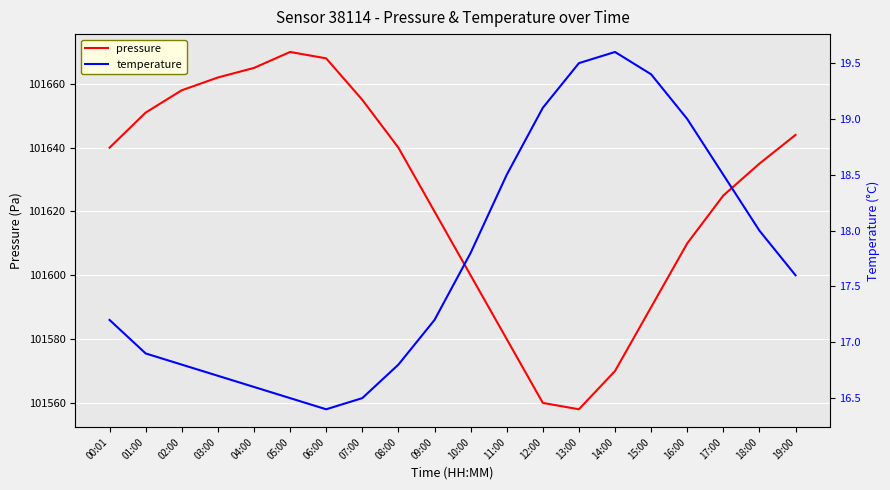

The pressure series shows 101625.0 at 17:00. True or false?

True